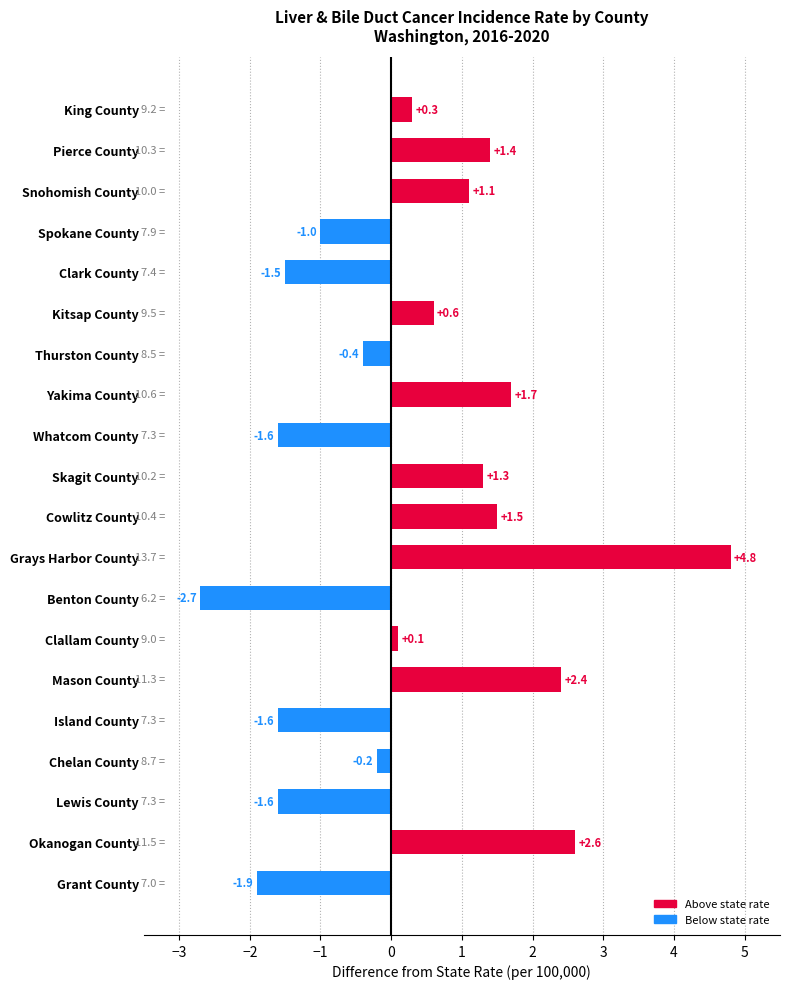

Which has a higher value, Whatcom County or Benton County?

Whatcom County